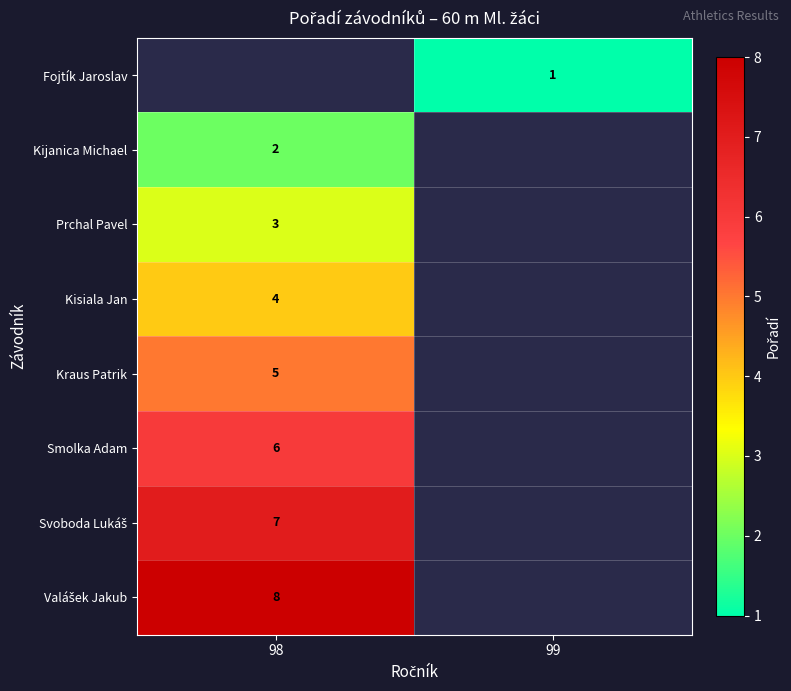

Is the value of Smolka Adam at 98 greater than the value of Kisiala Jan at 98?

Yes